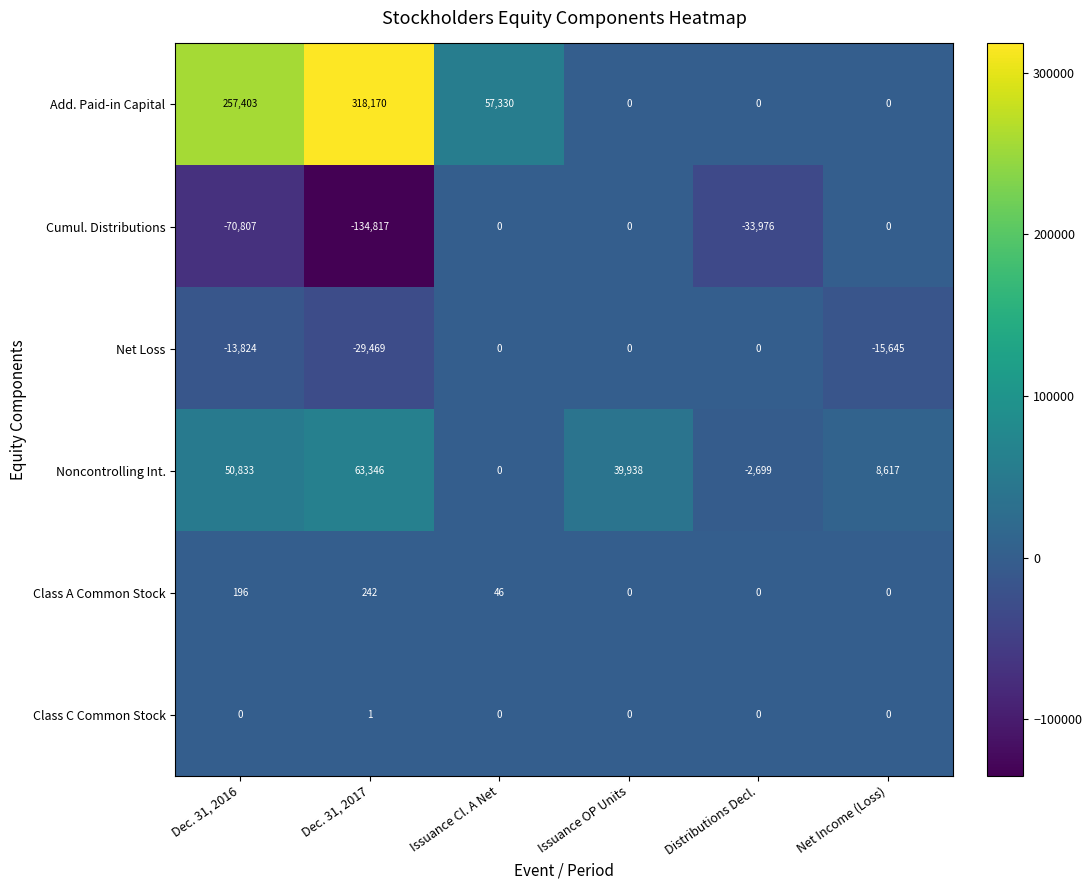

List the labels in order of Noncontrolling Int. value, smallest first.

Distributions Decl., Issuance Cl. A Net, Net Income (Loss), Issuance OP Units, Dec. 31, 2016, Dec. 31, 2017